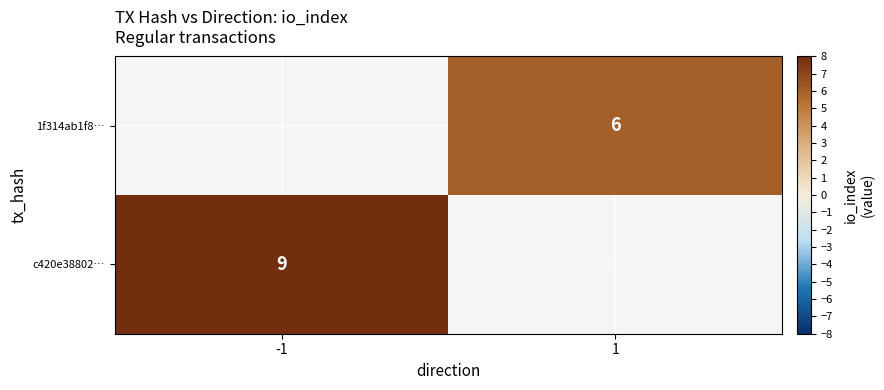

The c420e38802… series shows 9 at -1. True or false?

True